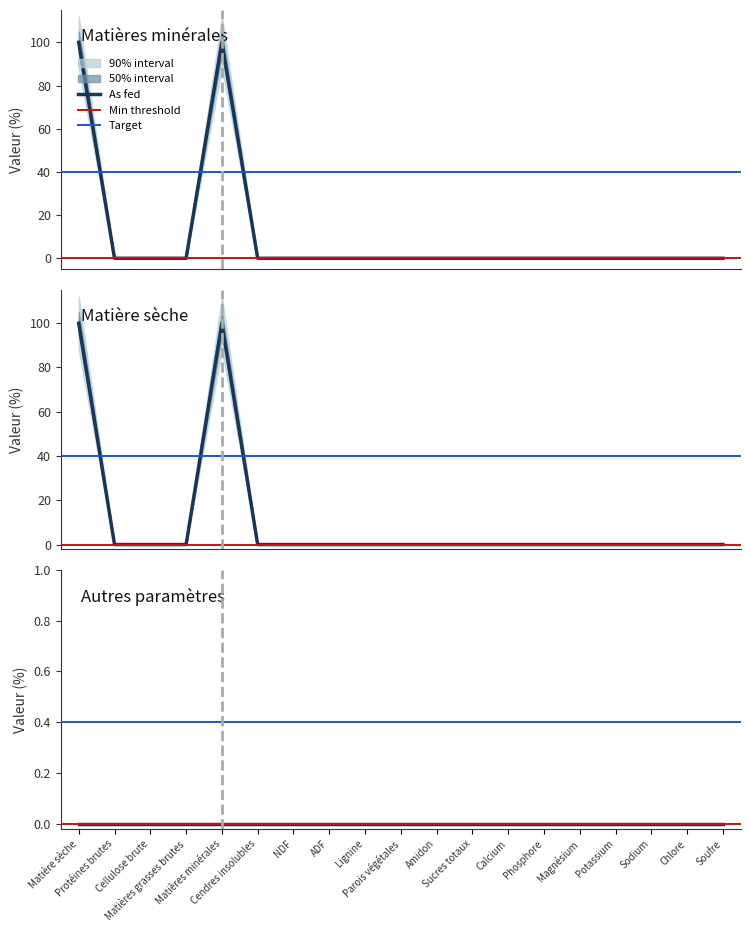

How many values in the On DM series exceed 0?

2